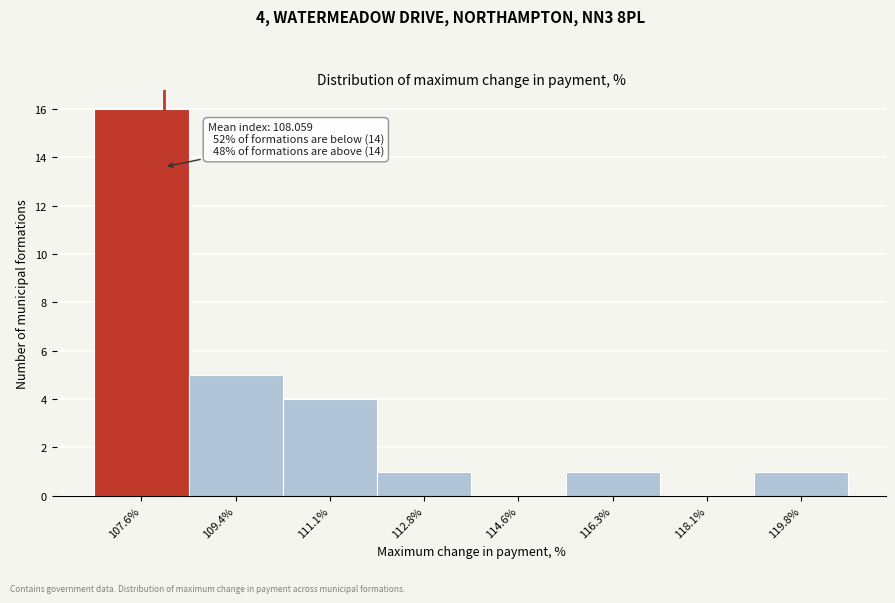

Which range on the x-axis has the tallest bar?

106.8 to 108.6